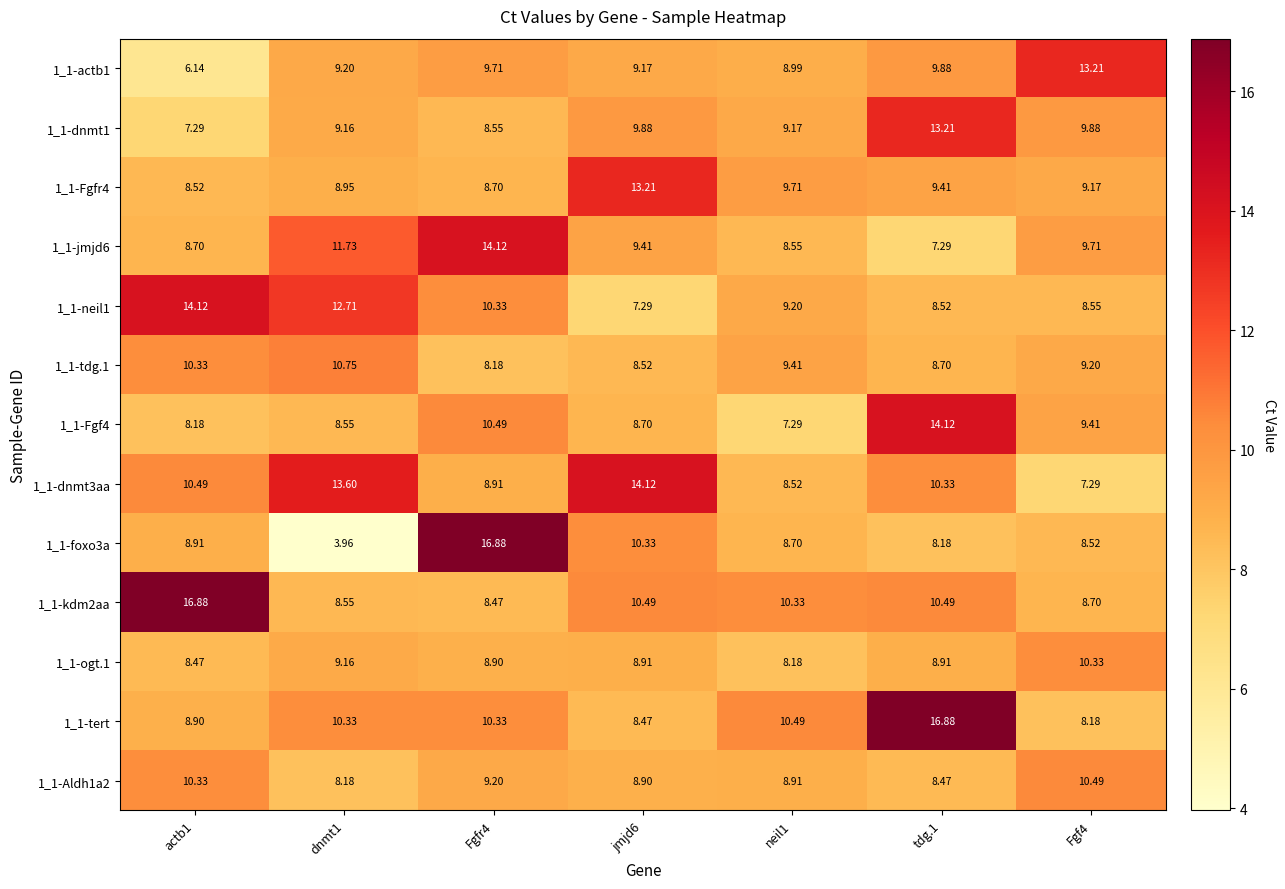

Is the value of 1_1-neil1 at tdg.1 greater than the value of 1_1-kdm2aa at tdg.1?

No